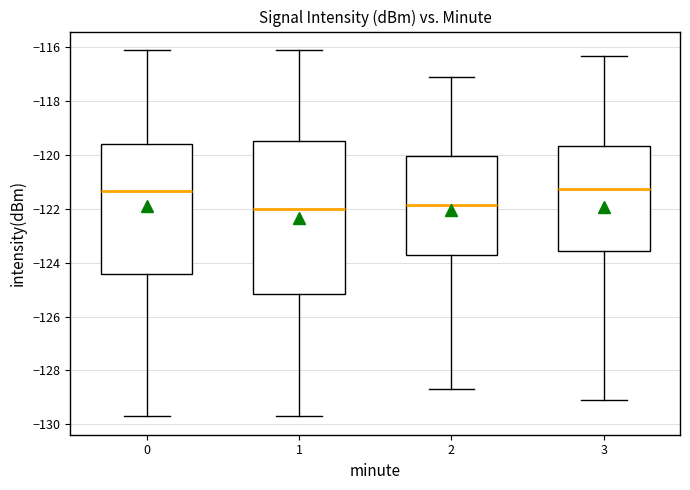

Where does the median line of the box at x = 3 sit on the y-axis? The values are not printed on the chart, so give them approximately, as read against the axis.

-121.2